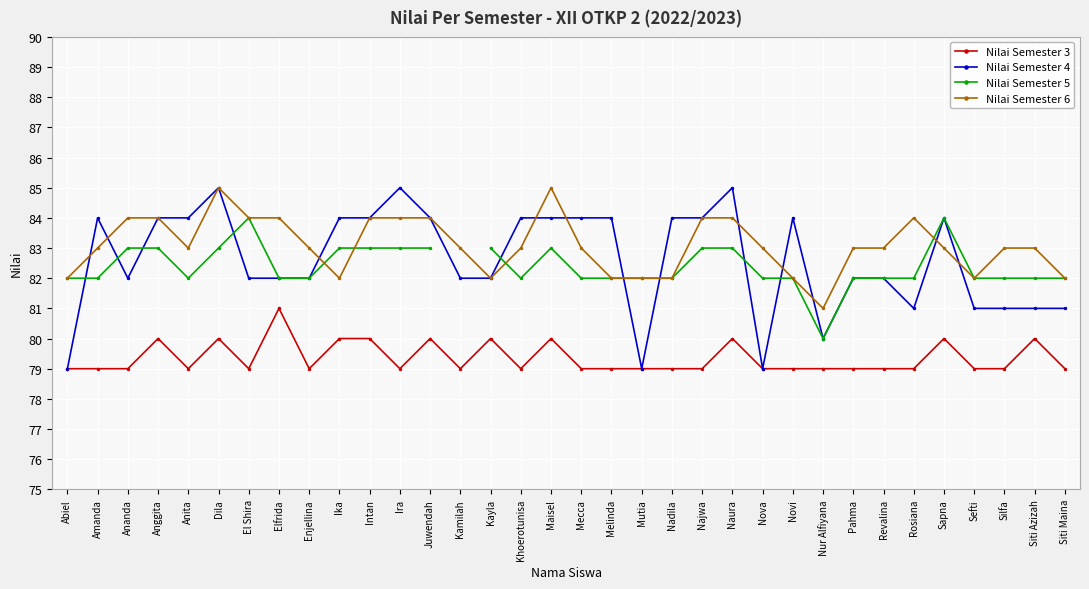

What are all the series names shown in the legend?

Nilai Semester 3, Nilai Semester 4, Nilai Semester 5, Nilai Semester 6